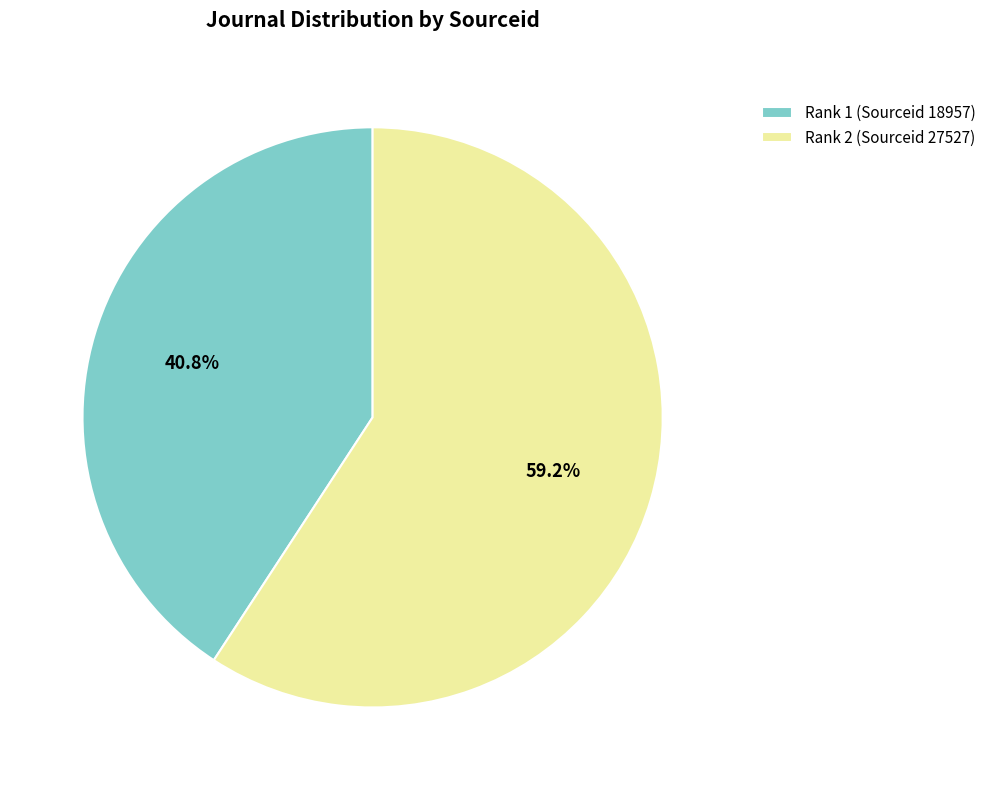

What percentage is the Rank 1 (Sourceid 18957) slice, to the nearest percent?

41%